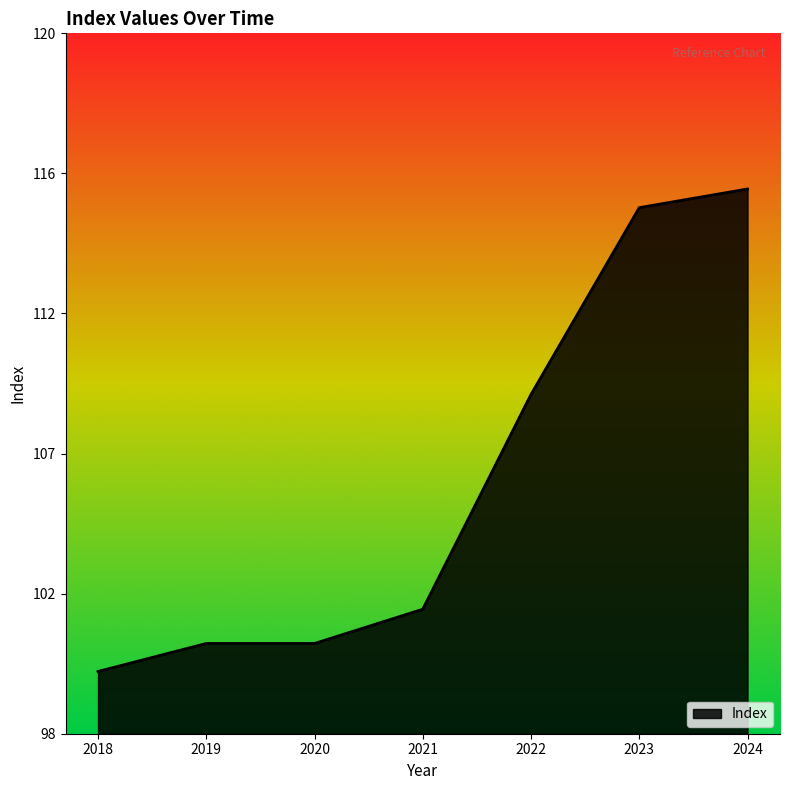

What is the approximate value at 2018?

100.0